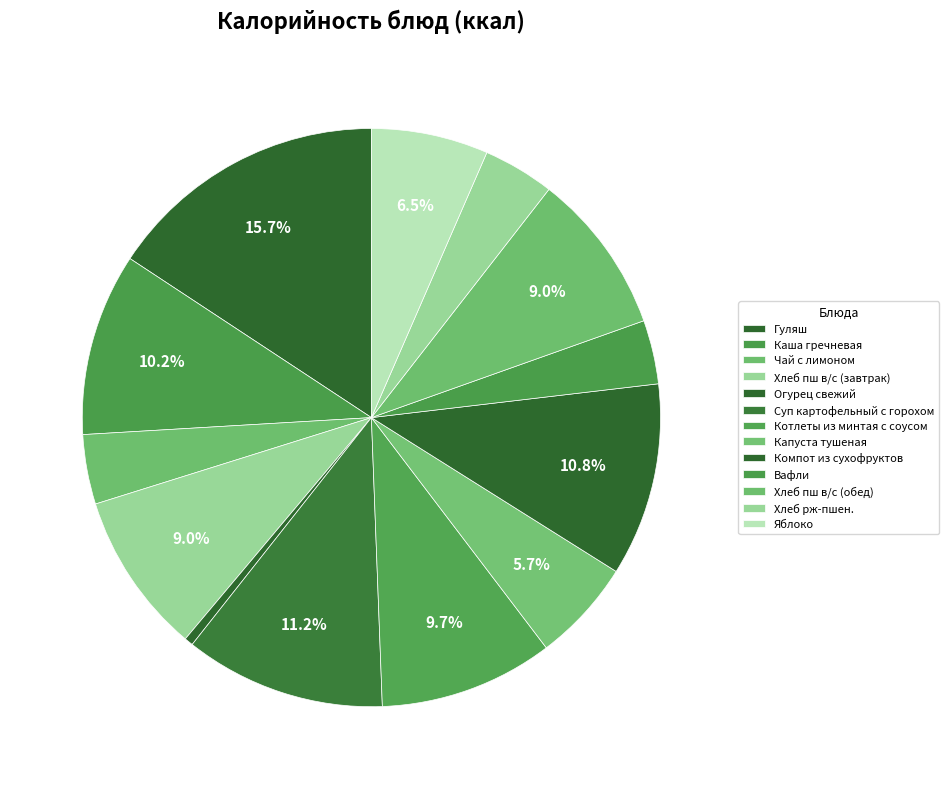

To the nearest percent, what portion does Каша гречневая represent?

10%